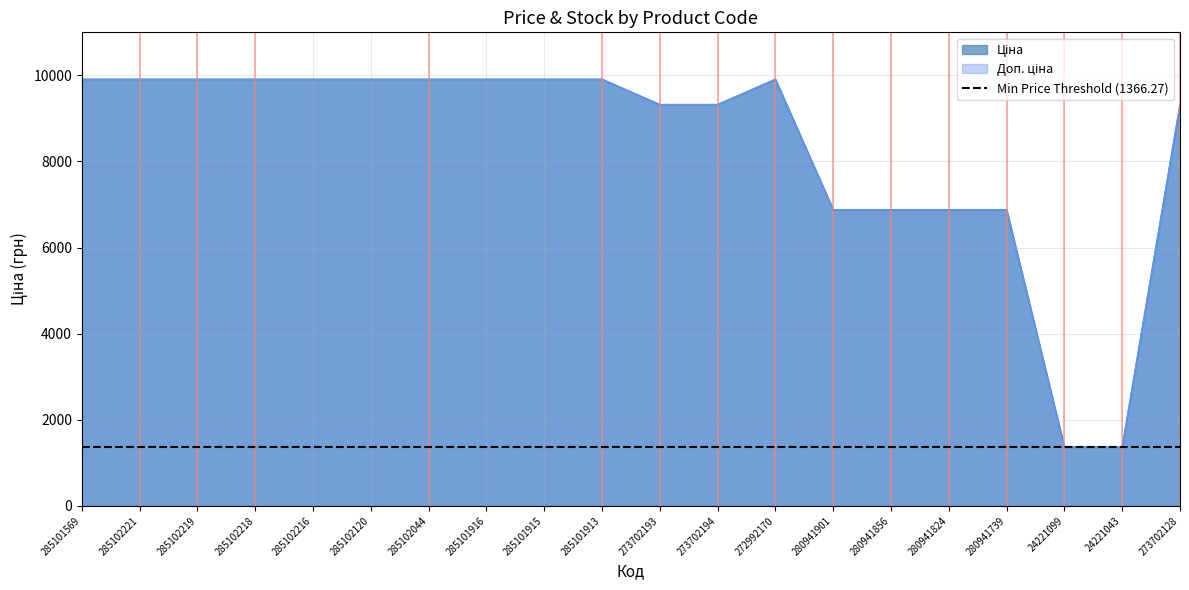

Reading left to right, what are all the values shown in this chart?

Ціна: 9908.5	9908.5	9908.5	9908.5	9908.5	9908.5	9908.5	9908.5	9908.5	9908.5	9321.4	9321.4	9908.5	6879.5	6879.5	6879.5	6879.5	1366.3	1366.3	9321.4
Доп. ціна: 9908.5	9908.5	9908.5	9908.5	9908.5	9908.5	9908.5	9908.5	9908.5	9908.5	9321.4	9321.4	9908.5	6879.5	6879.5	6879.5	6879.5	1366.0	1366.0	9321.4